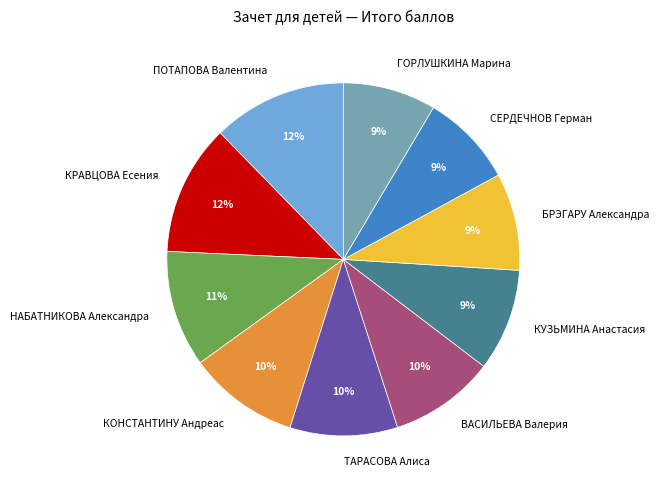

Is the sum of КУЗЬМИНА Анастасия and КРАВЦОВА Есения greater than half?

No